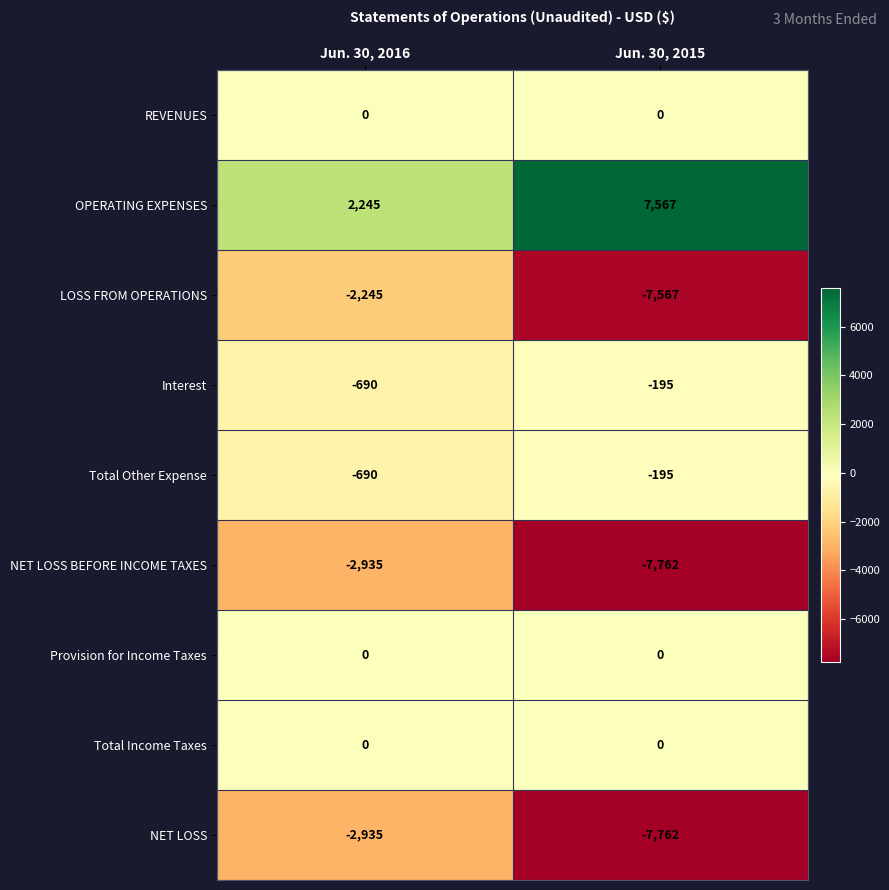

List the labels in order of OPERATING EXPENSES value, smallest first.

Jun. 30, 2016, Jun. 30, 2015